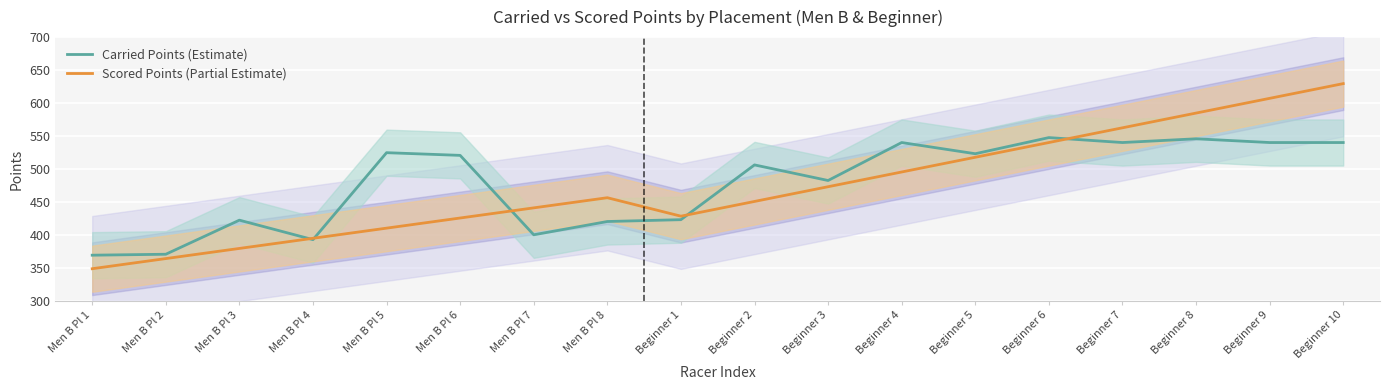

In Scored Points (Partial Estimate), how many points are higher than both neighbors (excluding endpoints)?

1